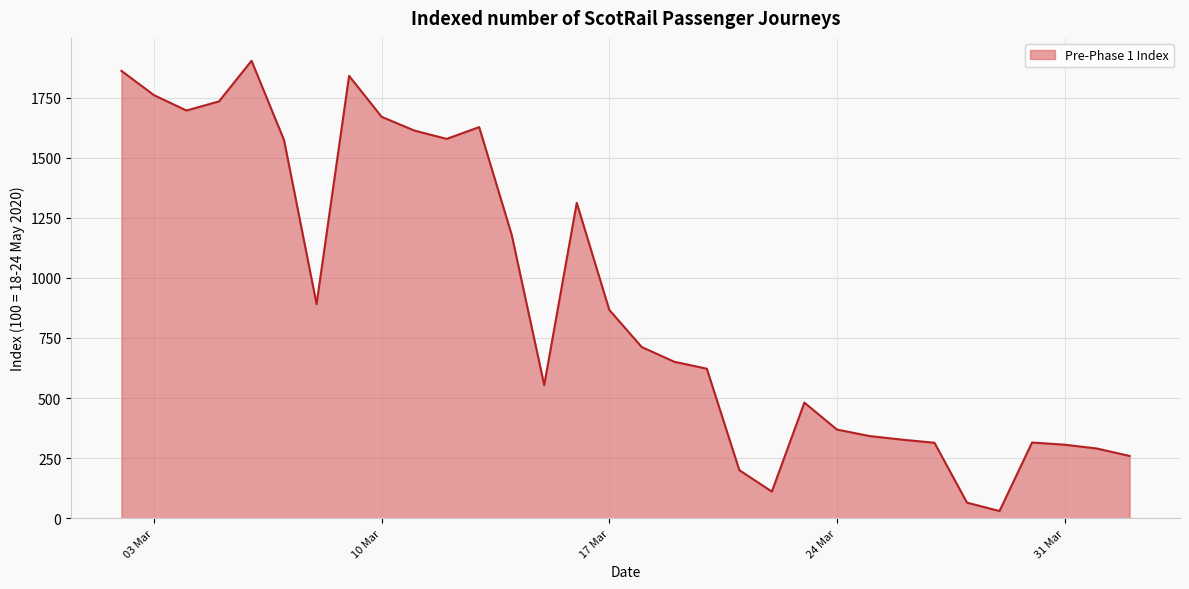

How many lines are shown in the chart?

1